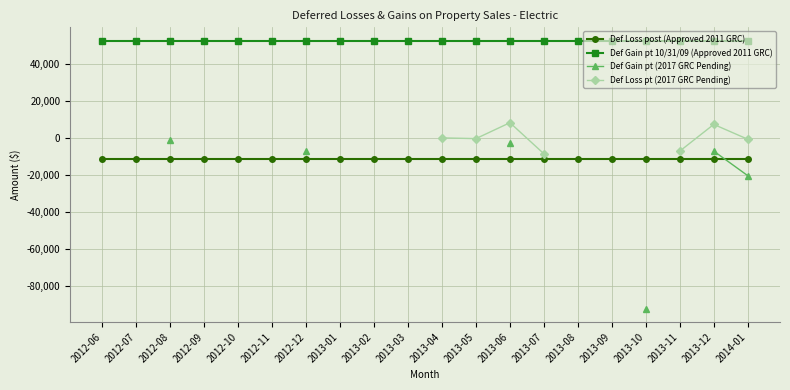

The value of Def Gain pt 10/31/09 (Approved 2011 GRC) at 2012-09 is 78201.3. True or false?

False